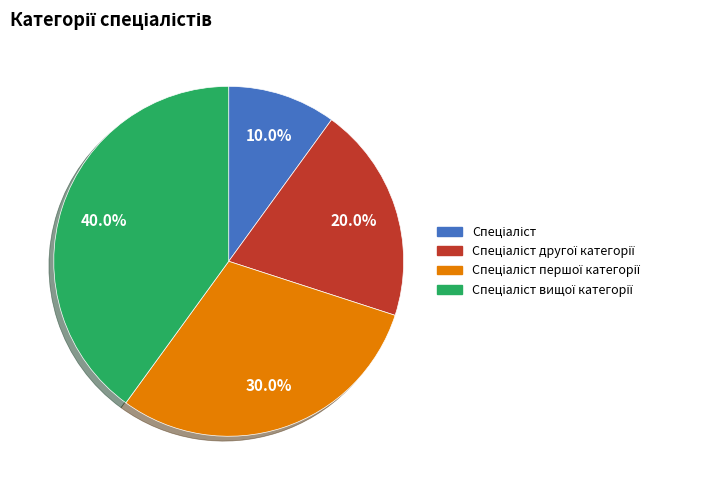

How many segments does this pie chart have?

4